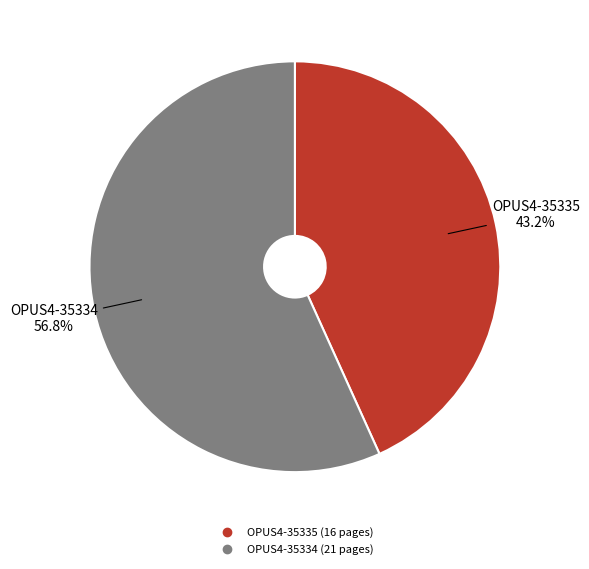

Which slice represents more than half of the pie?

OPUS4-35334